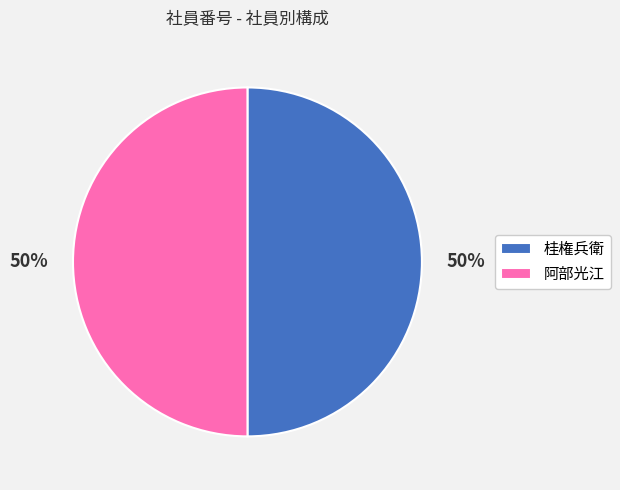

To the nearest percent, what is the average slice percentage?

50%